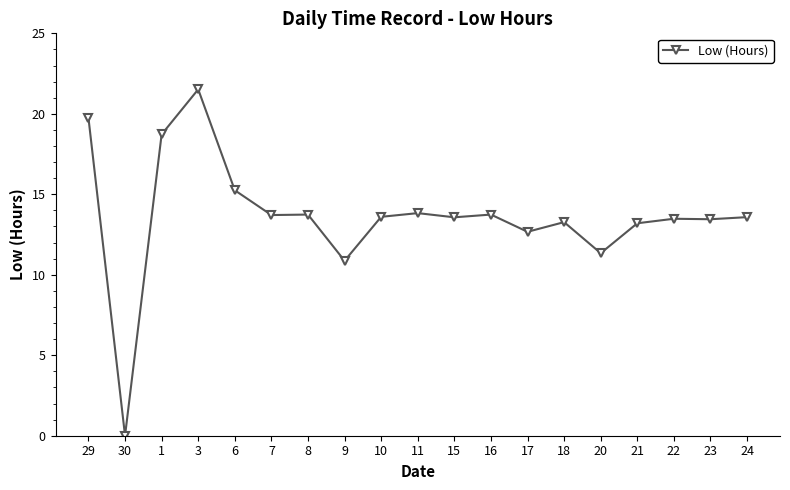

True or false: the data shows 22.1 at 21.

False